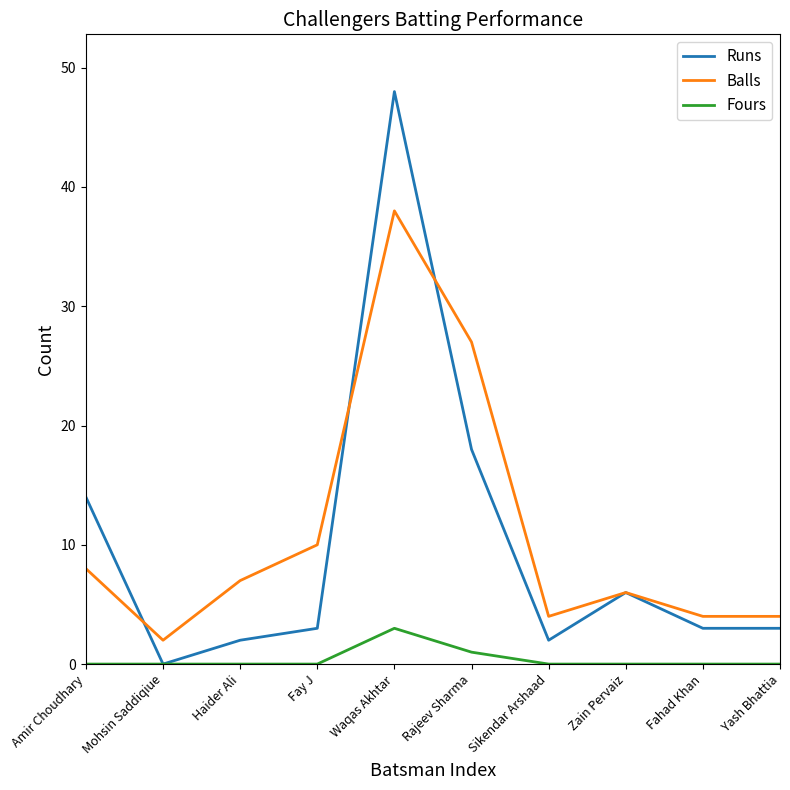

At which category is the sum across all series the highest?

Waqas Akhtar